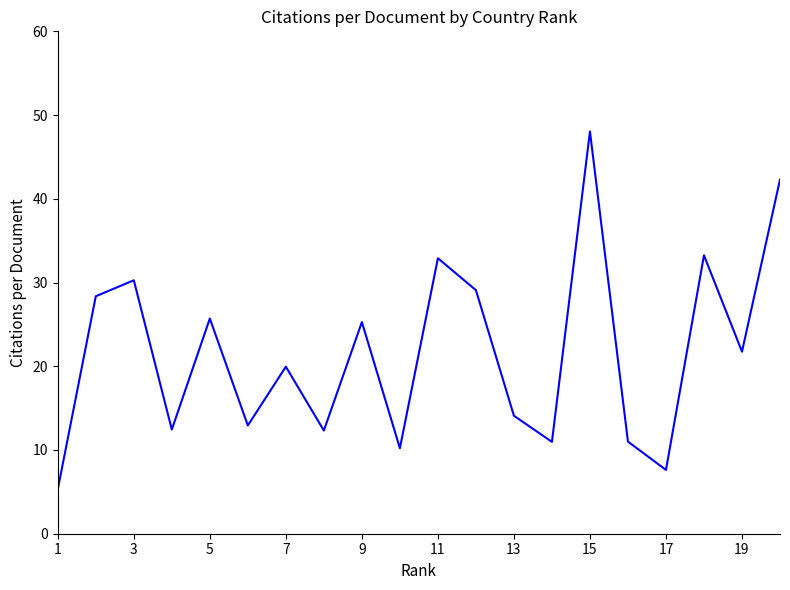

What is the maximum value shown in the chart?

48.0